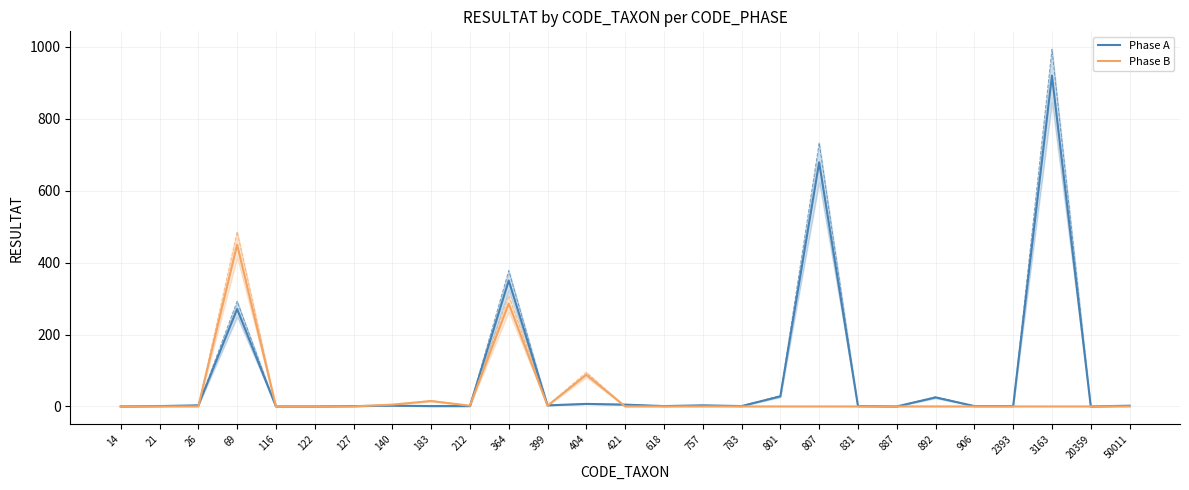

Where do Phase B and Phase A first cross each other?

26 and 69